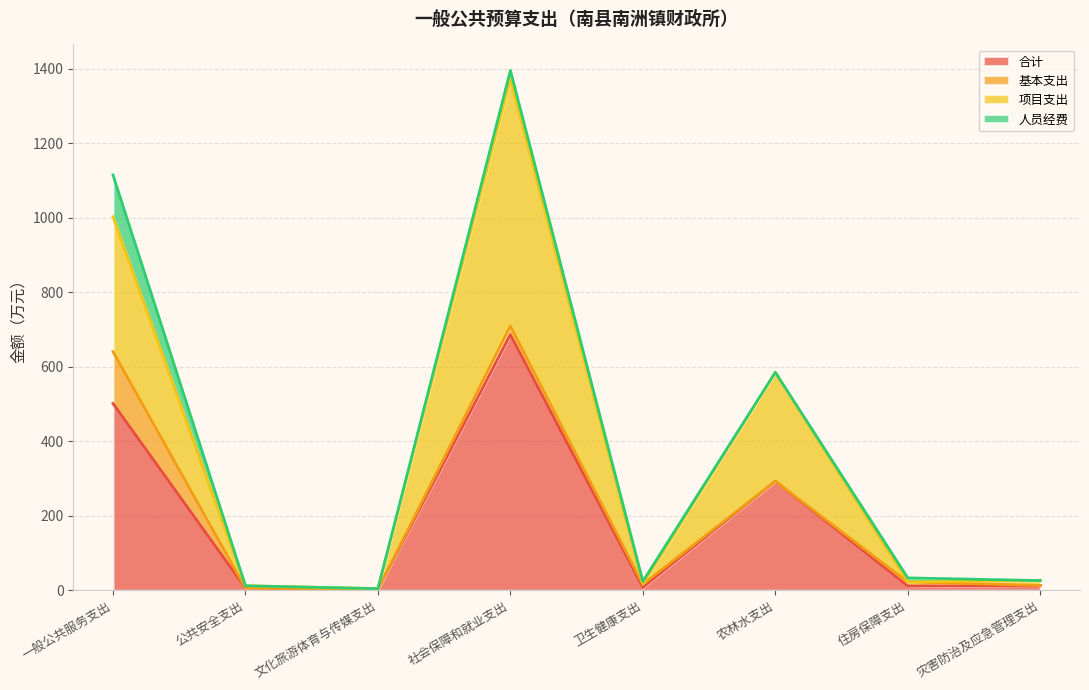

What is the difference between the 项目支出 values at 住房保障支出 and 社会保障和就业支出?

1350.1